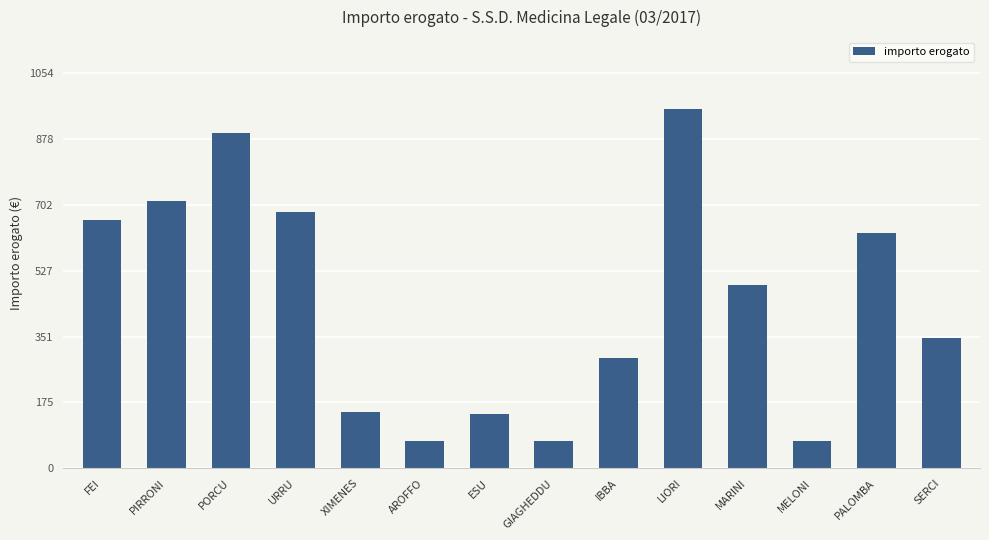

What is the approximate value at XIMENES?

149.9